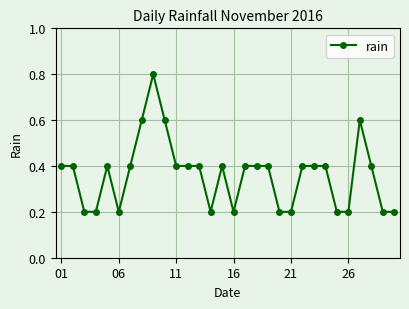

How many values are between 0 and 1?

30